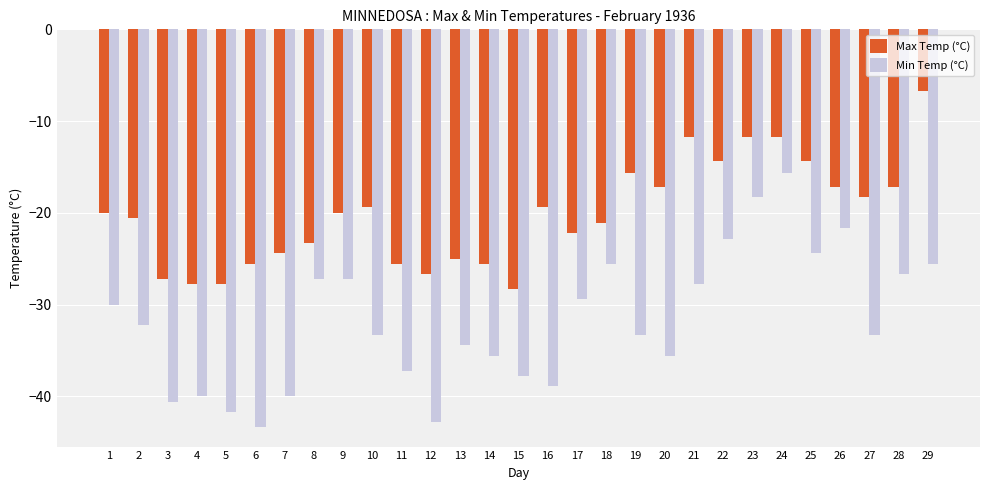

True or false: Min Temp (°C) has a value of -30.0 at 1.

True